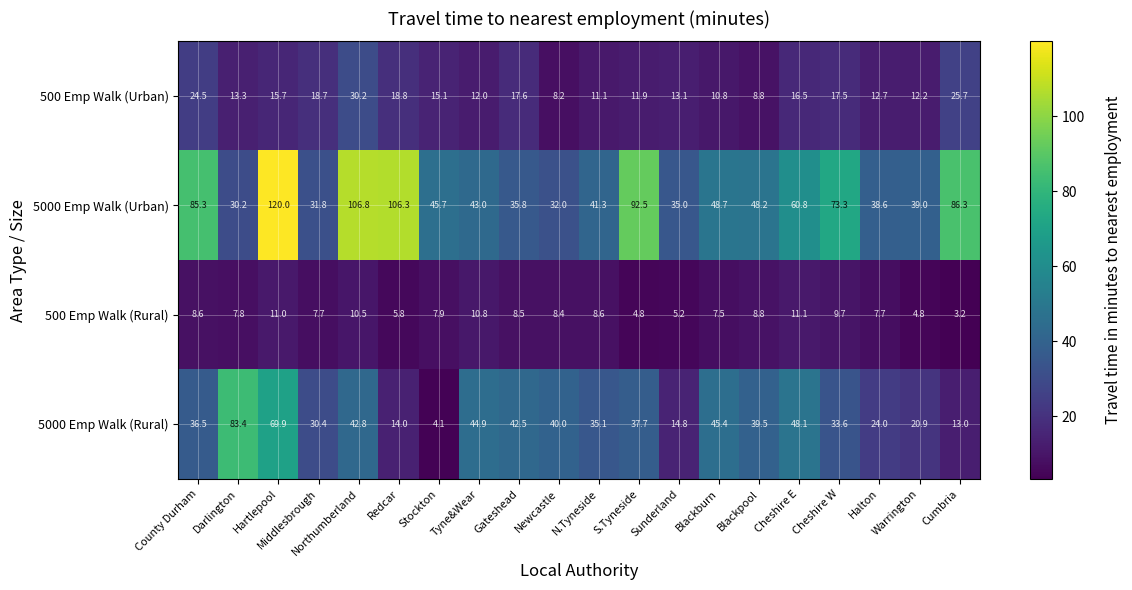

Which series changed the most between Newcastle and Cheshire W?

5000 Emp Walk (Urban)